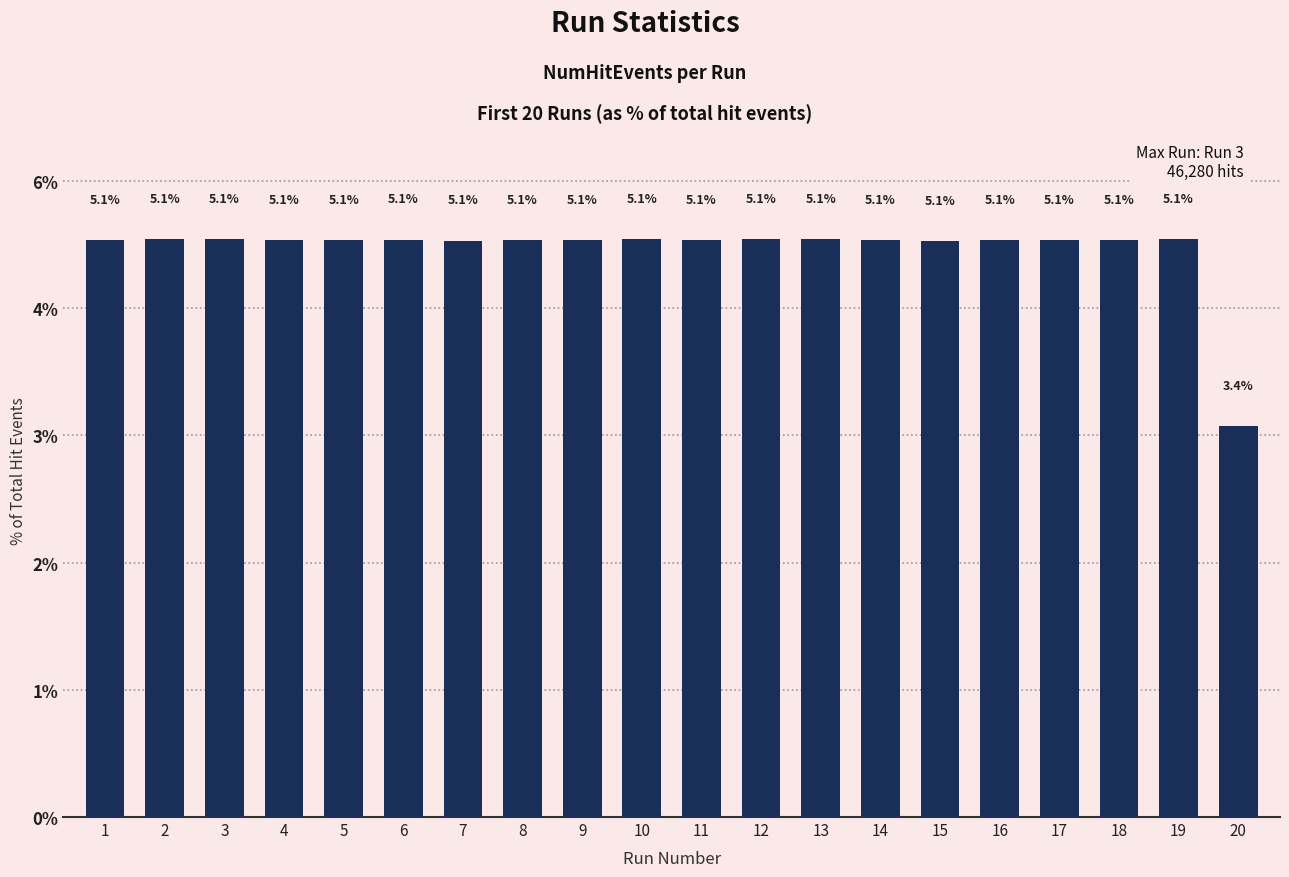

Are the bars horizontal?

No